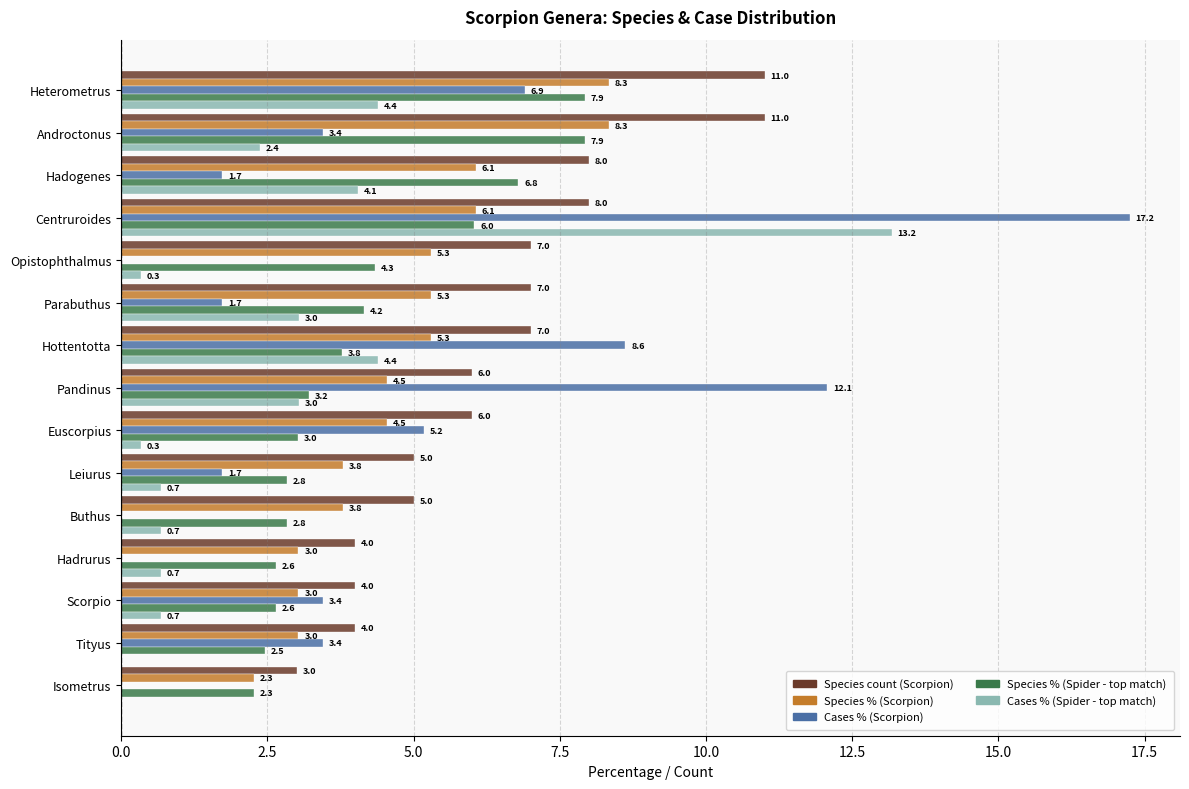

Read the Species count (Scorpion) value at Tityus.

4.0